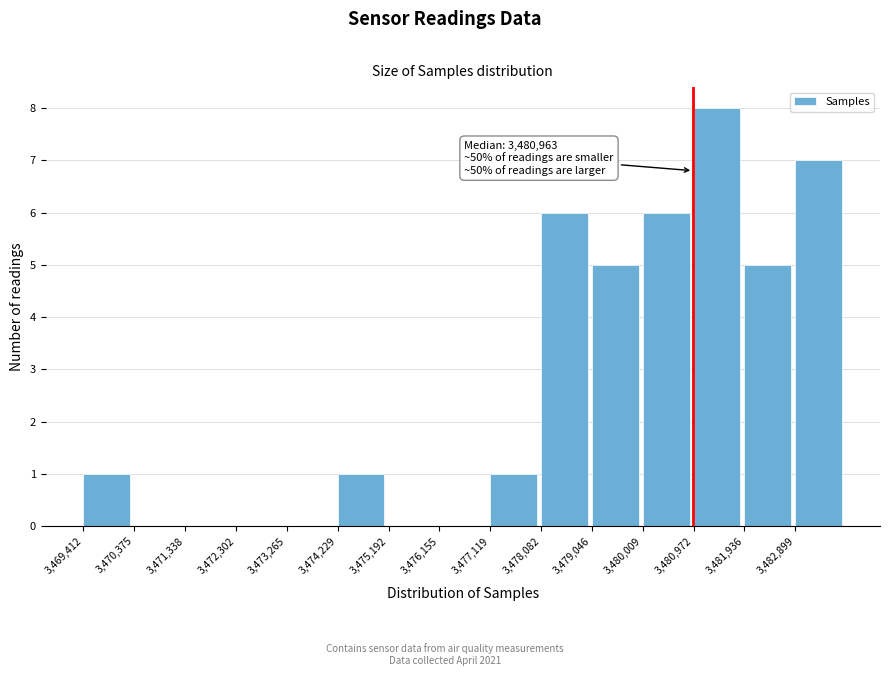

Over which range of the x-axis is the bar tallest?

3481000 to 3481900